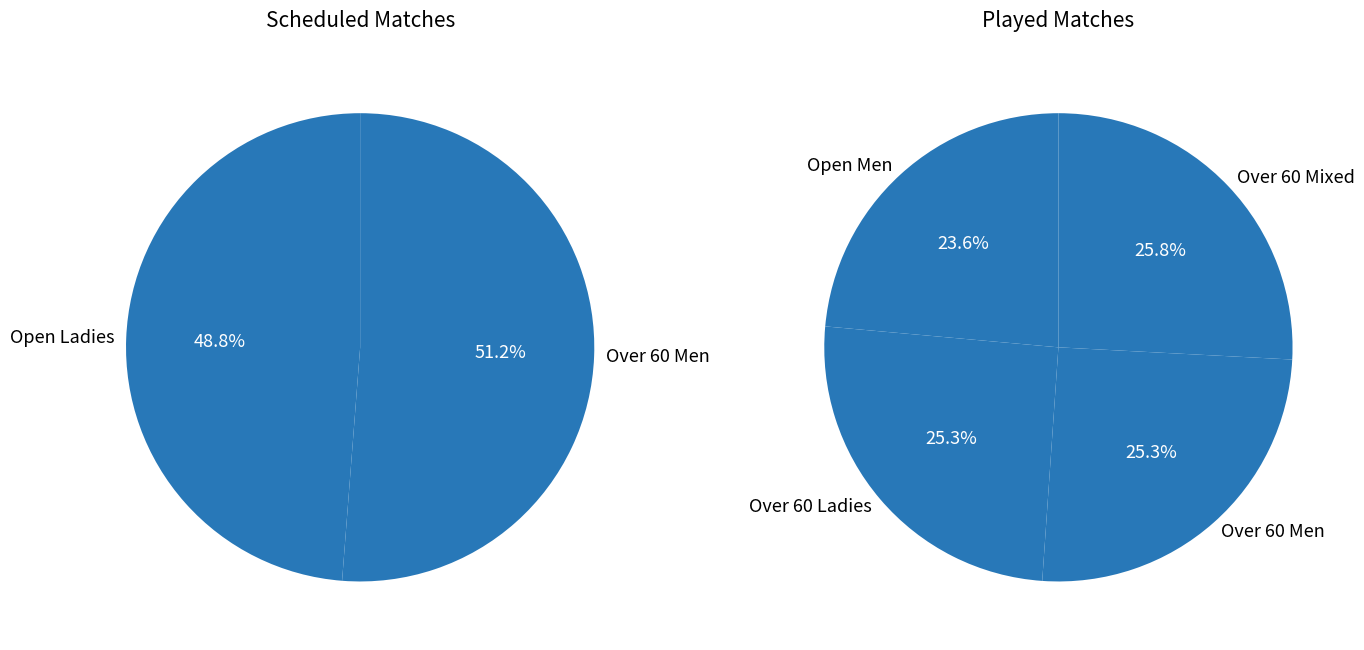

Approximately how many times larger is the value at Open Ladies compared to Over 60 Men Scheduled?

1.0